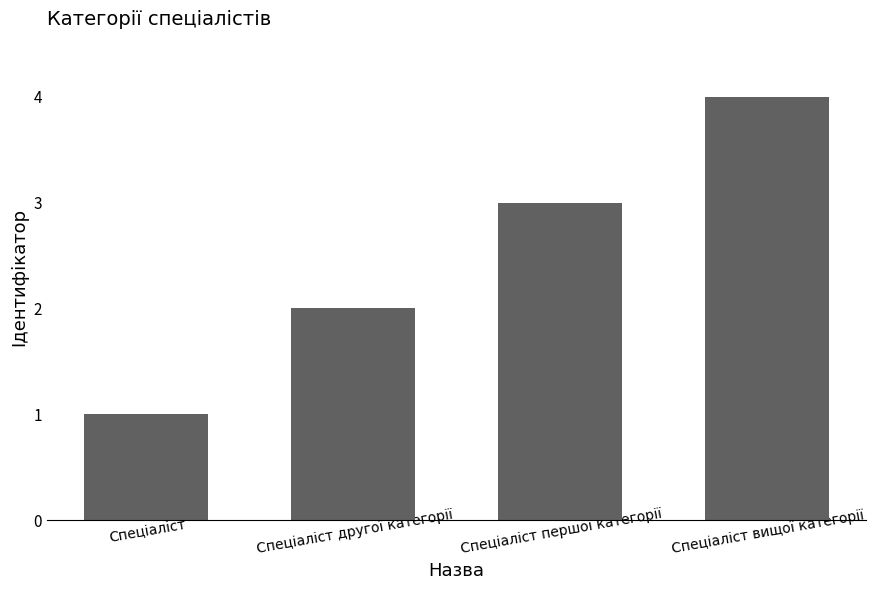

The value at Спеціаліст другої категорії is 0. True or false?

False